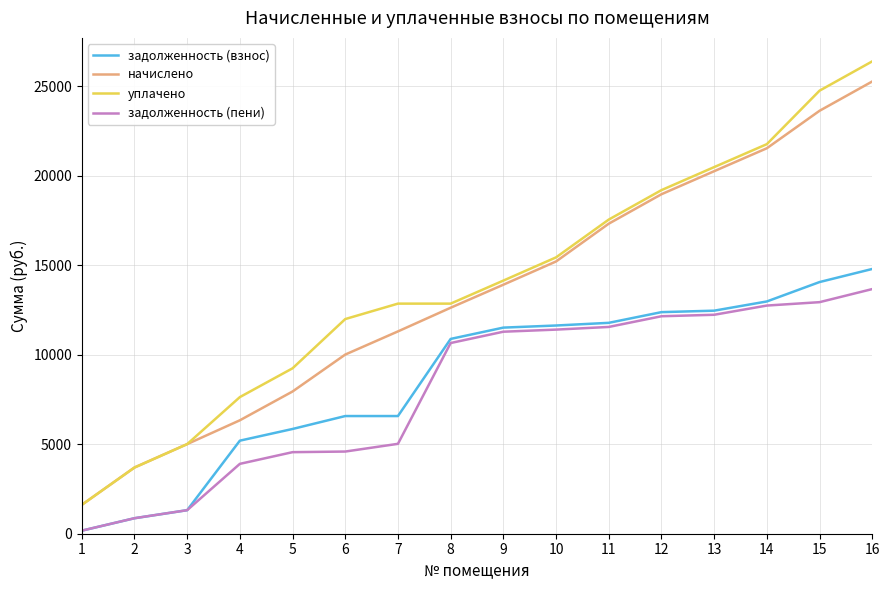

Between 4 and 8, which series saw the biggest shift?

задолженность (пени)